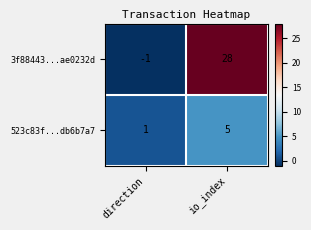

Read the 3f88443...ae0232d value at io_index.

28